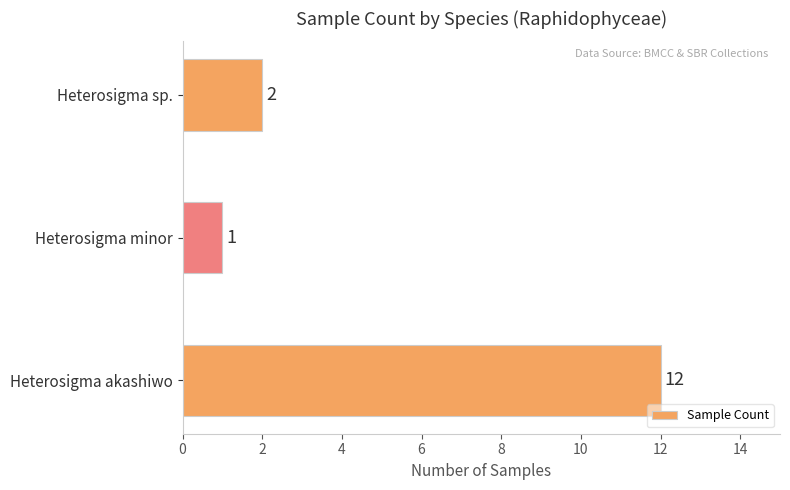

List the labels in order of value, largest first.

Heterosigma akashiwo, Heterosigma sp., Heterosigma minor